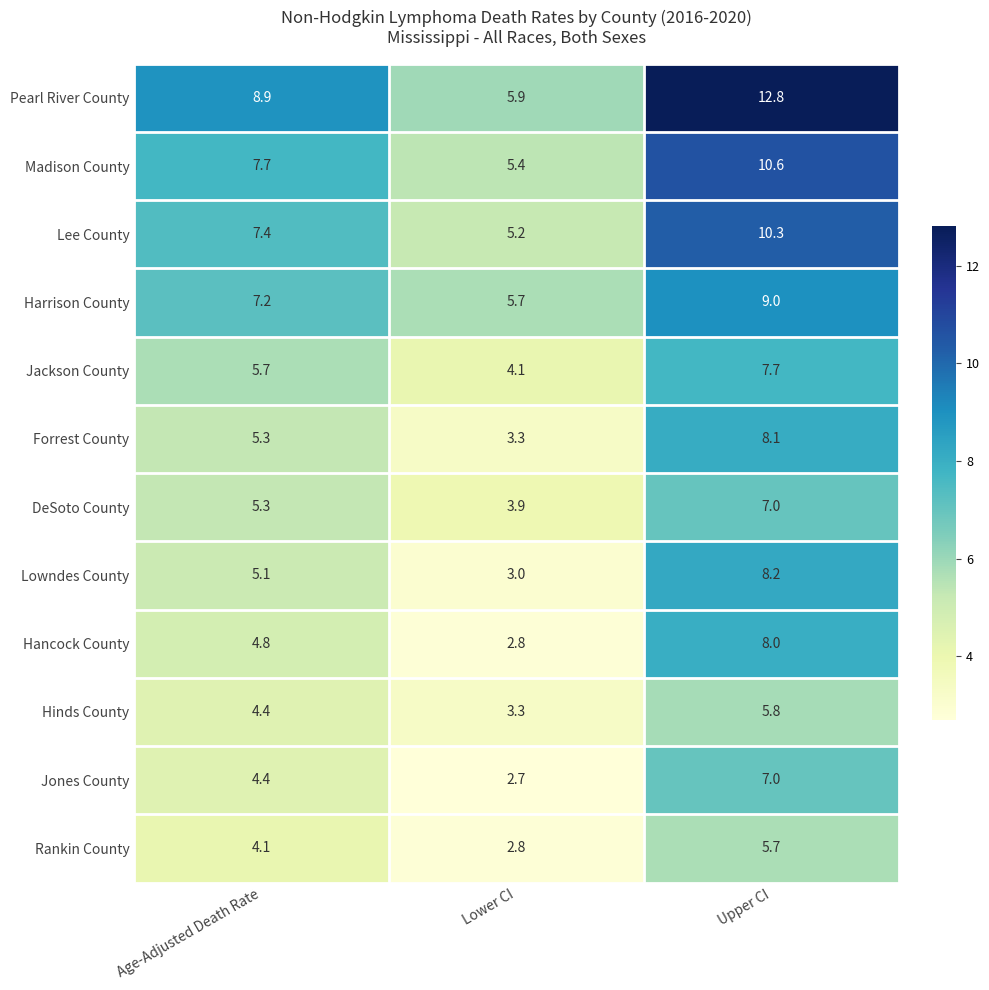

What is the average value of the Forrest County series?

5.6